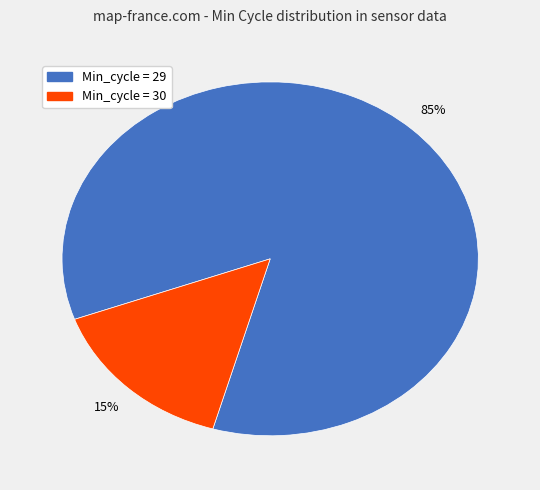

To the nearest percent, what is the average slice percentage?

50%